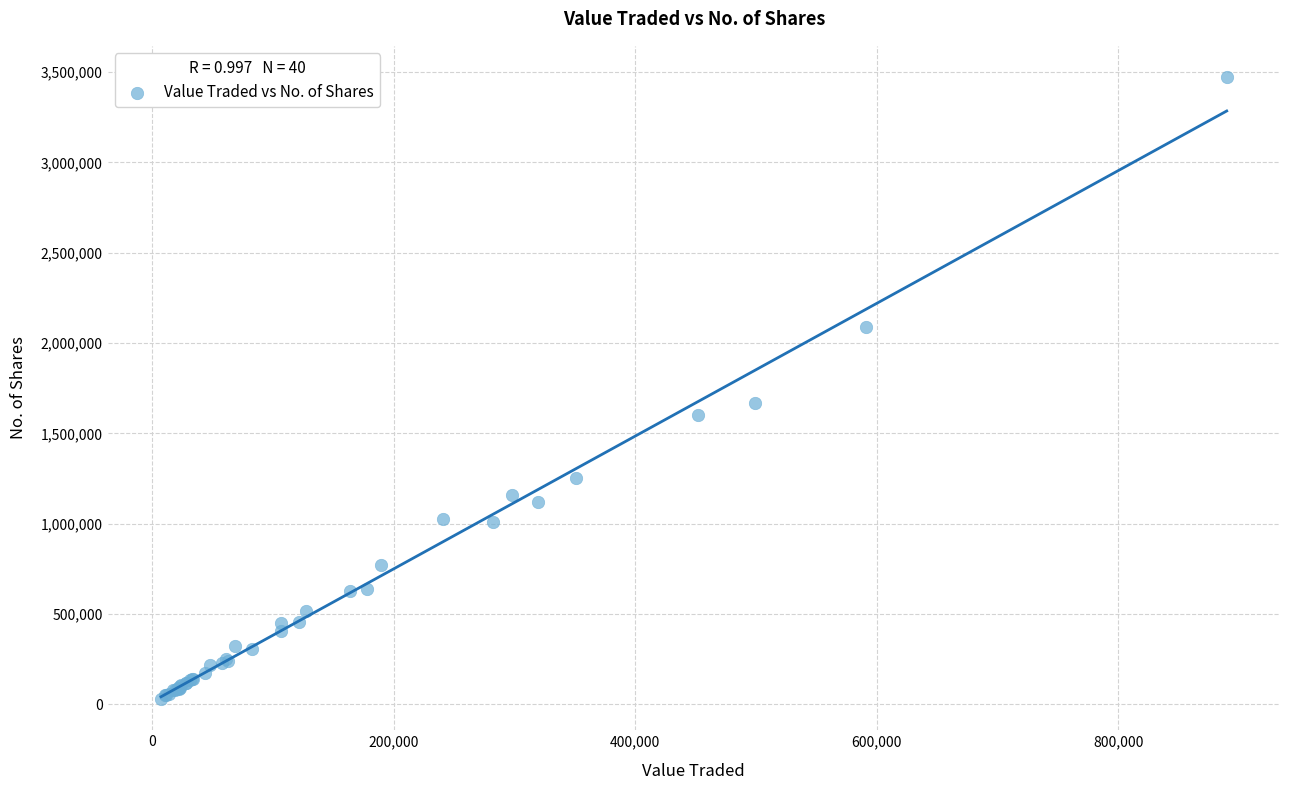

What Y value in the scatter plot is closest to 1751086?

1668024